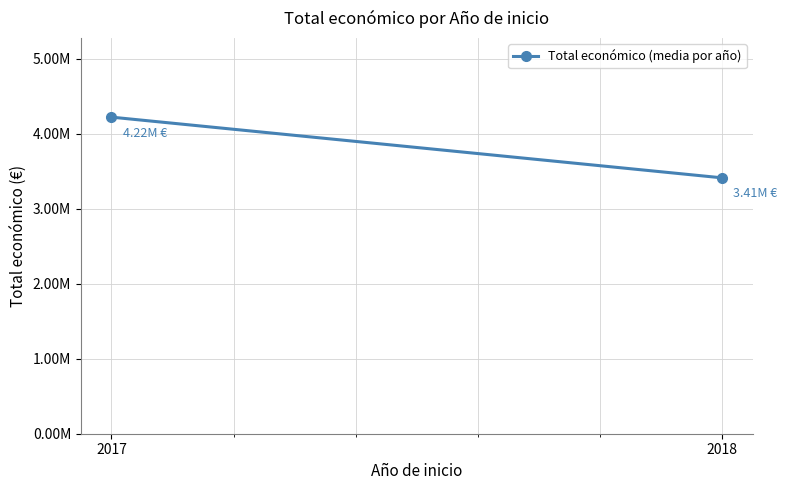

The chart shows a value of 1774749.7 at 2018. True or false?

False